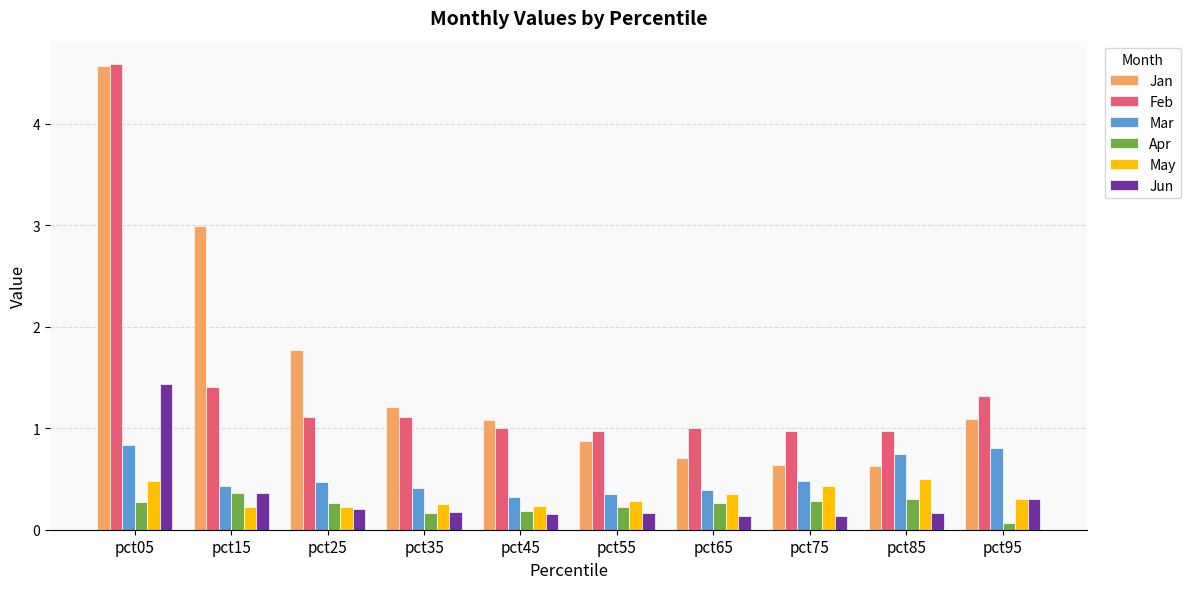

The Jan series shows 0.9 at pct55. True or false?

True